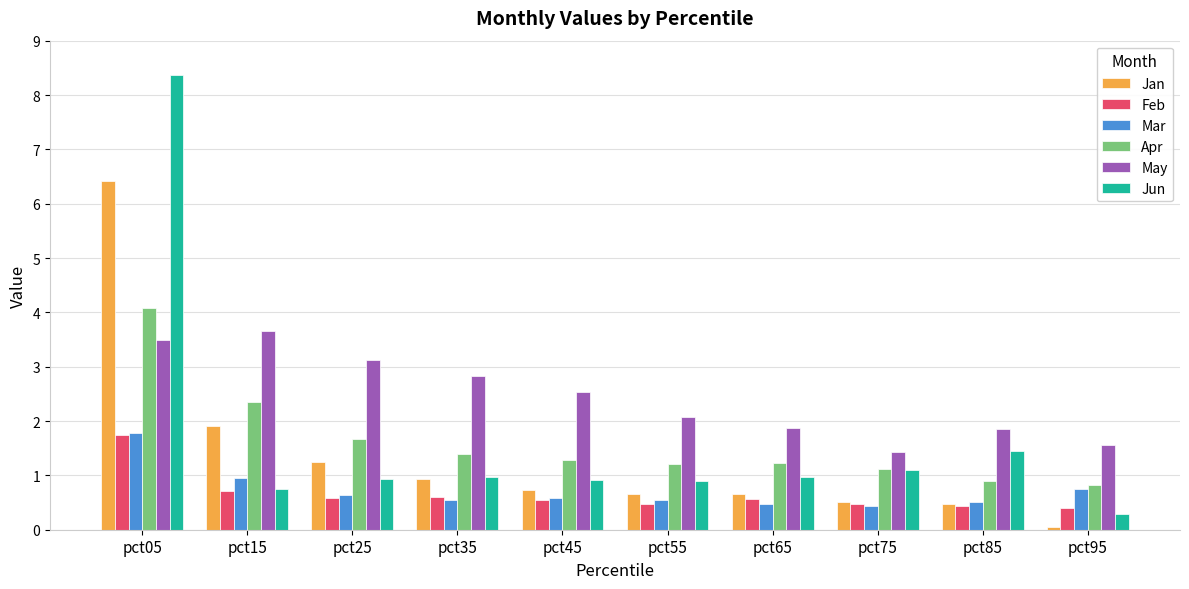

Which series has the largest total across all categories?

May